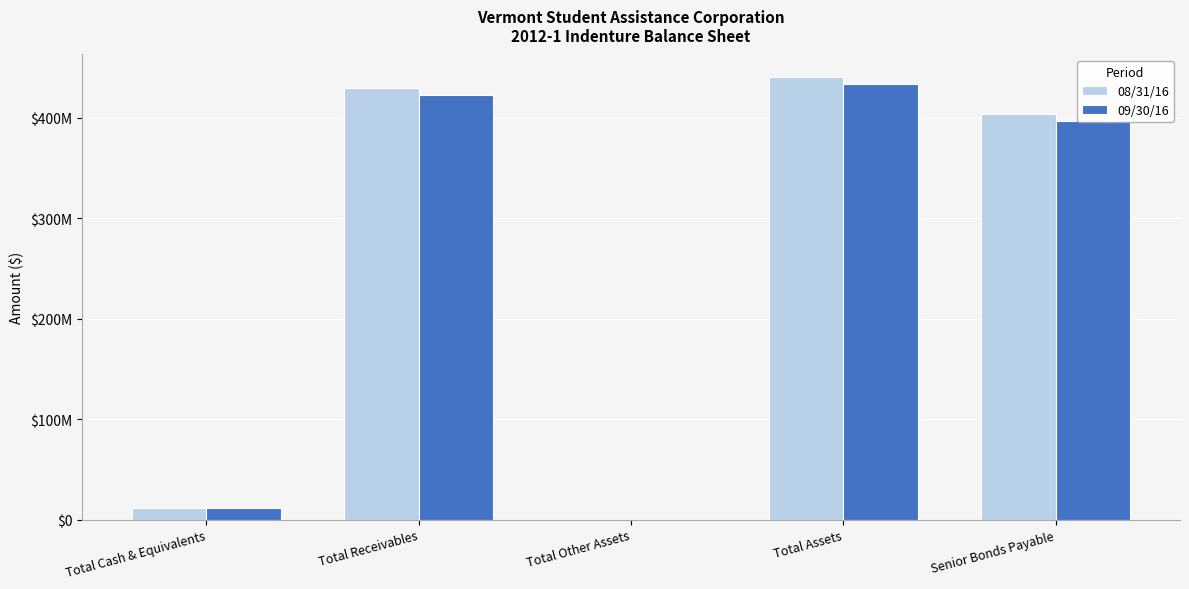

What are all the series names shown in the legend?

08/31/16, 09/30/16